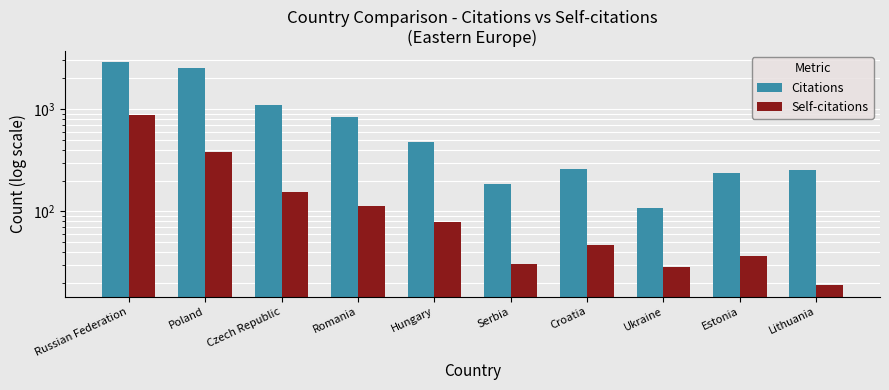

What is the sum of the Self-citations values at Poland and Croatia?

430